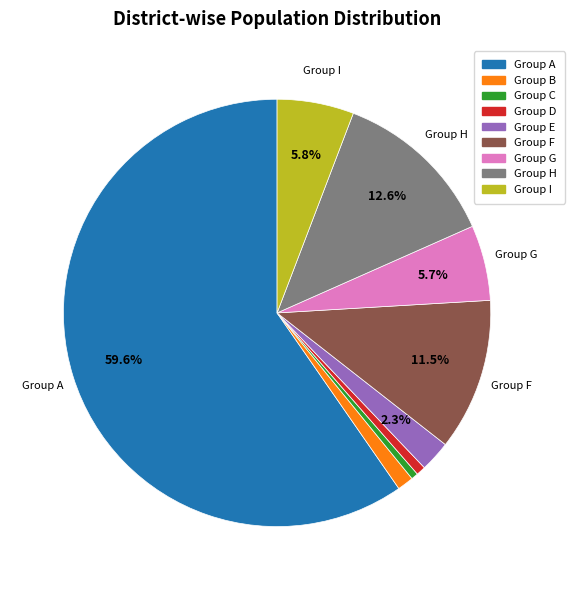

To the nearest percent, what is the average slice percentage?

11%